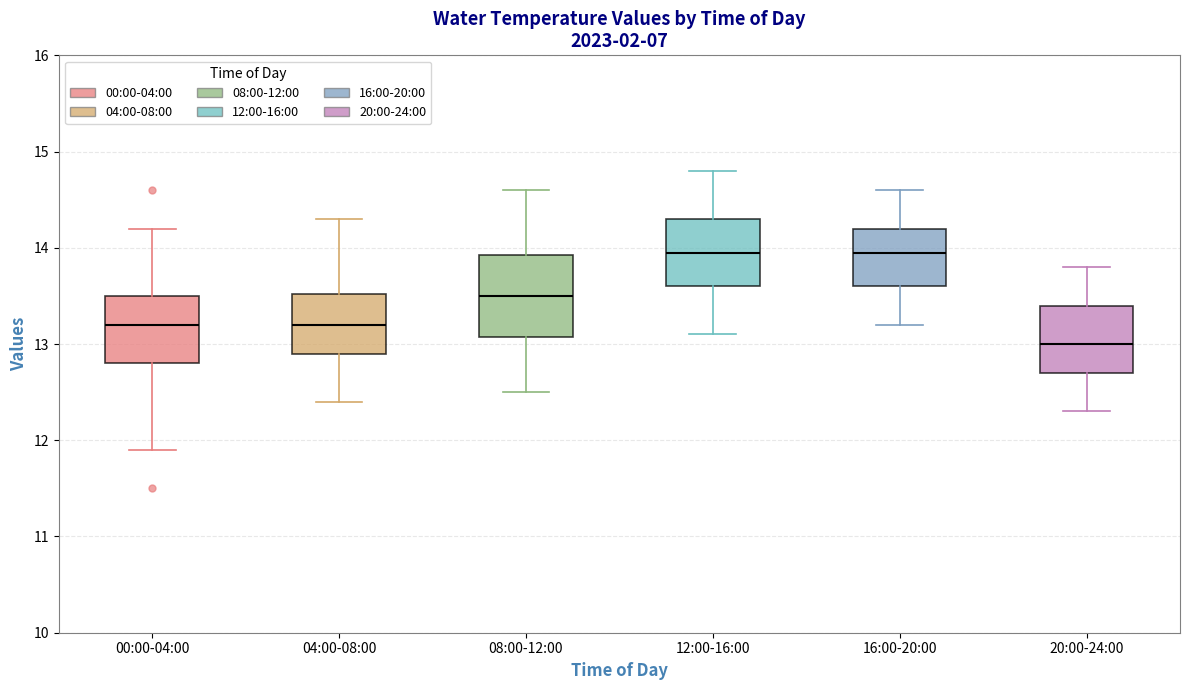

Where does the upper whisker of the box for 04:00-08:00 end on the y-axis? The values are not printed on the chart, so give them approximately, as read against the axis.

14.3